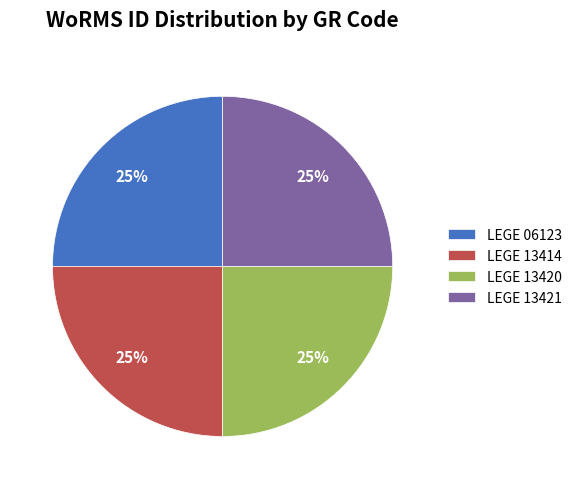

Is it true that LEGE 13414 is 25% of the pie?

True